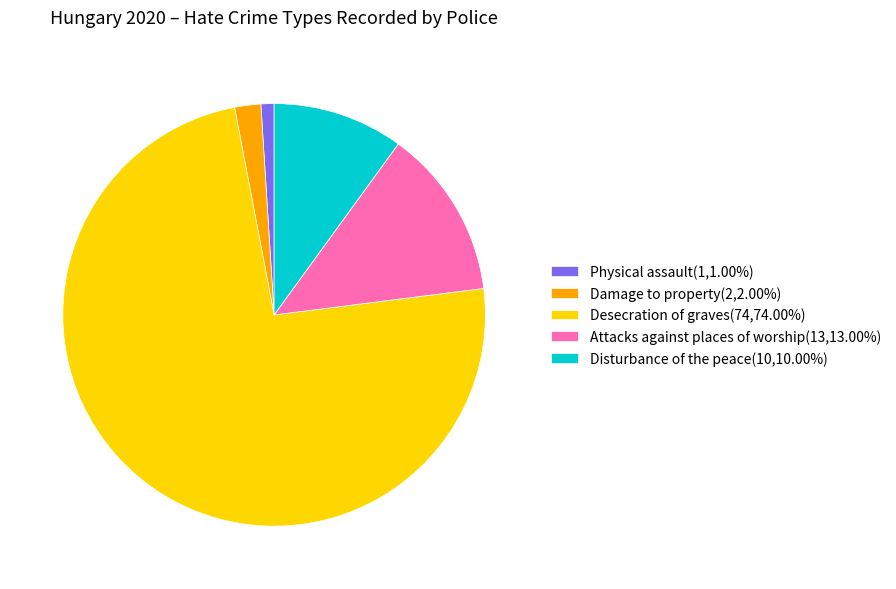

What is the smallest slice in the pie chart?

Physical assault